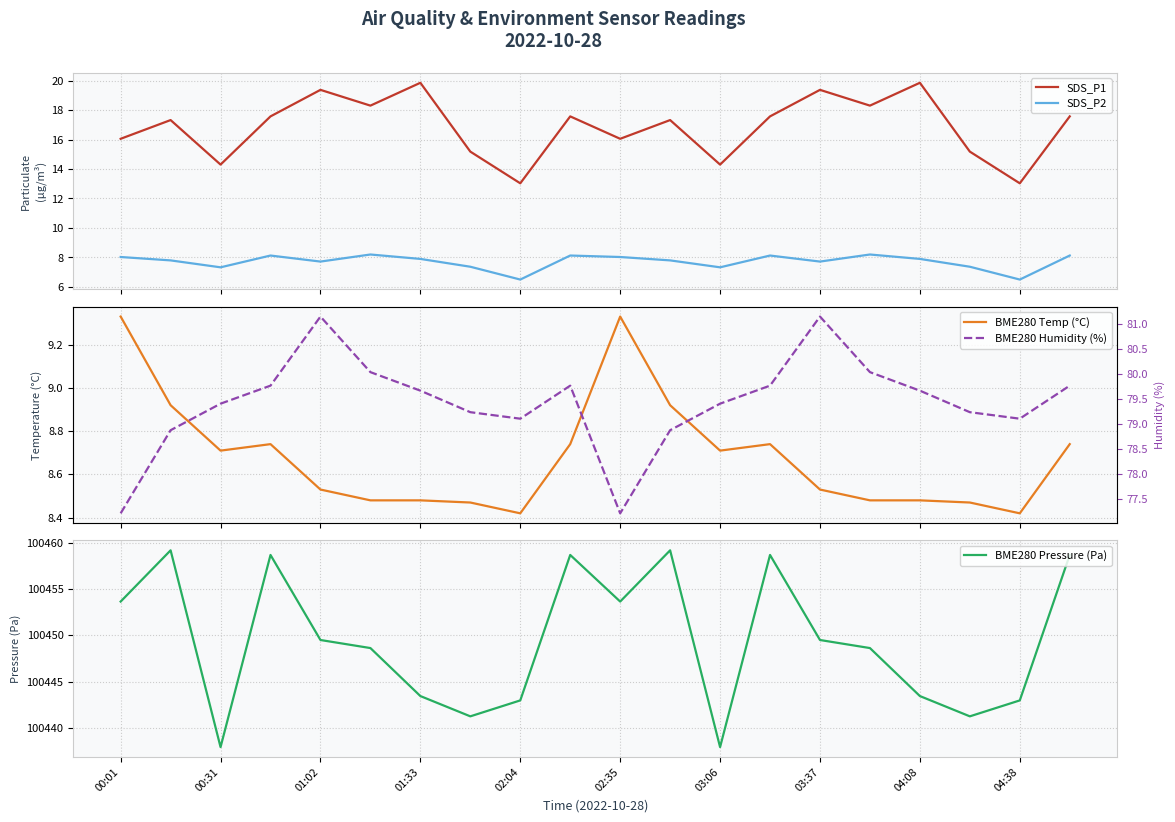

What is the maximum value for SDS_P1?

19.9